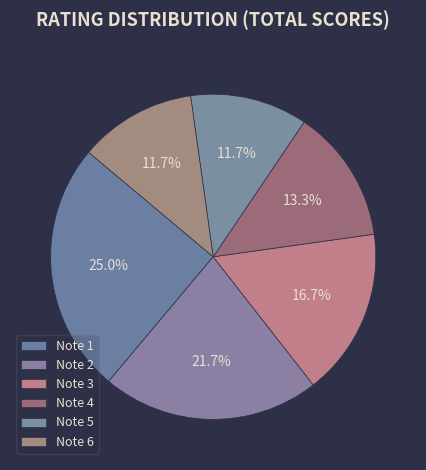

Is there a majority slice in this chart?

No